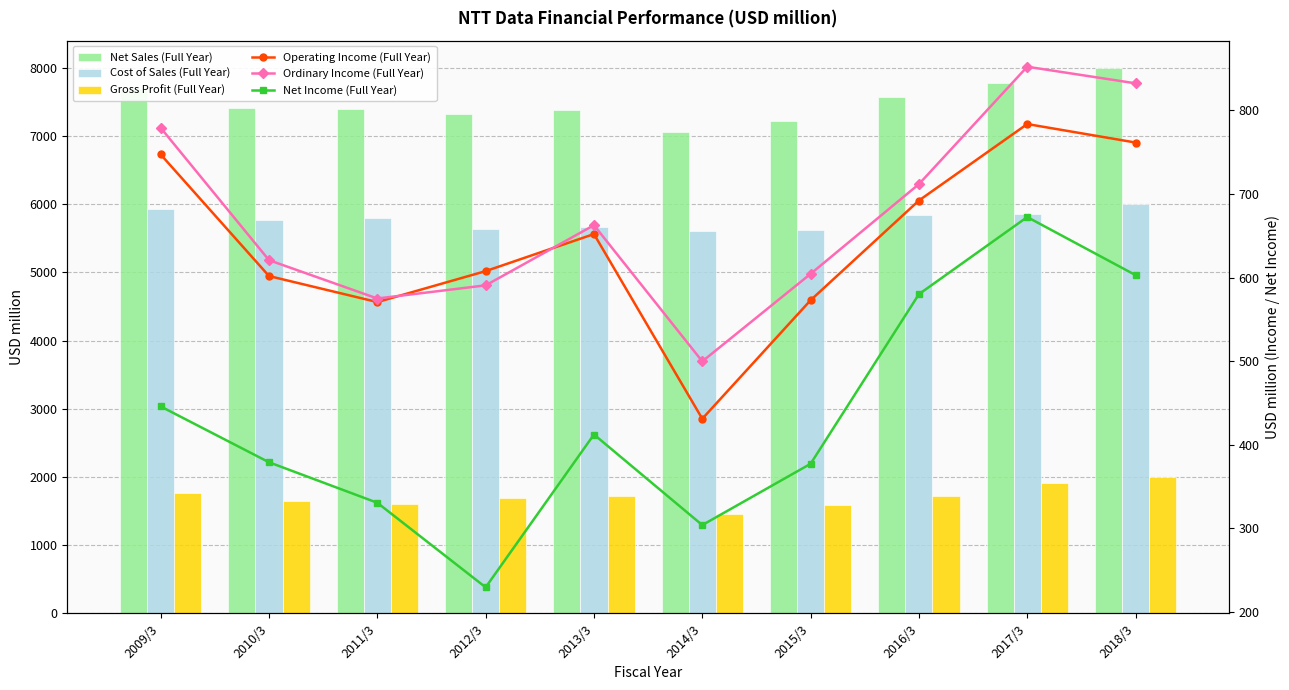

What is the maximum value shown in the chart?

7996.0